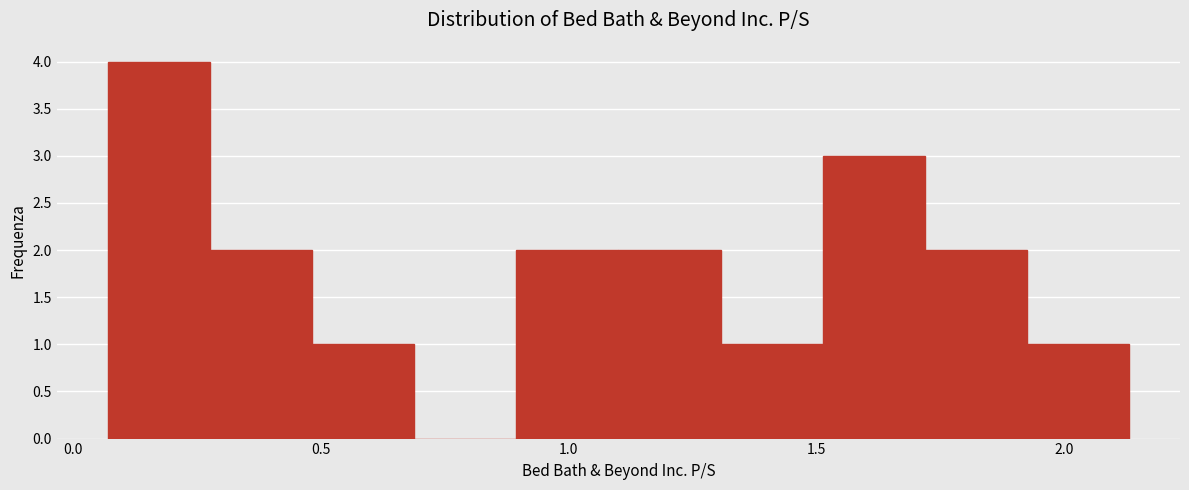

Which range on the x-axis has the tallest bar?

0.05 to 0.30